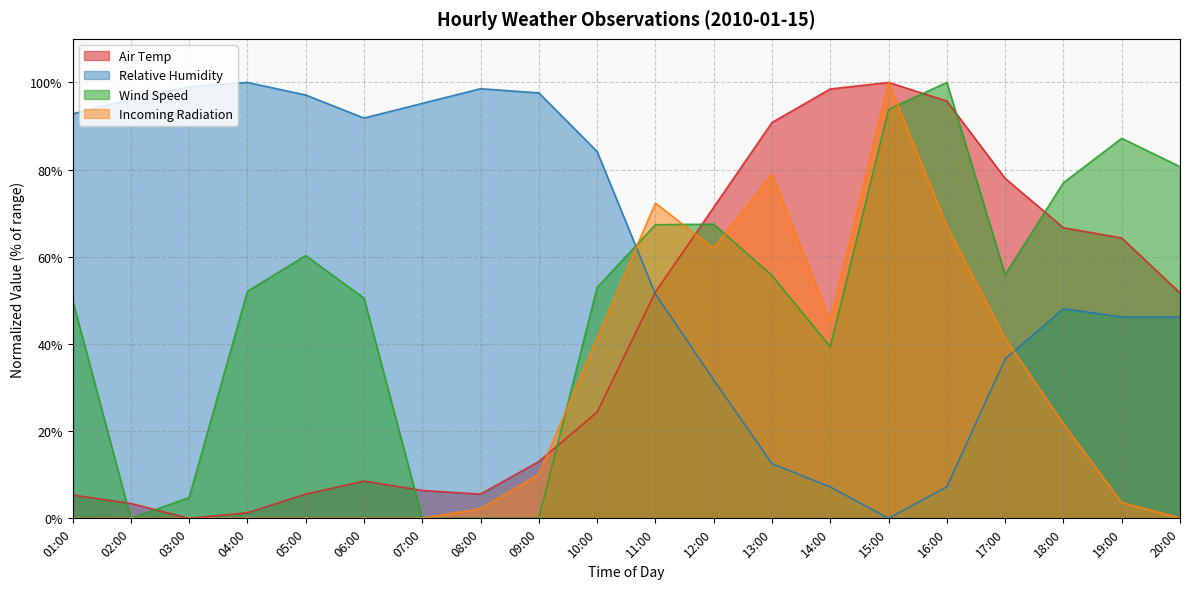

How many data points does each series have?

20